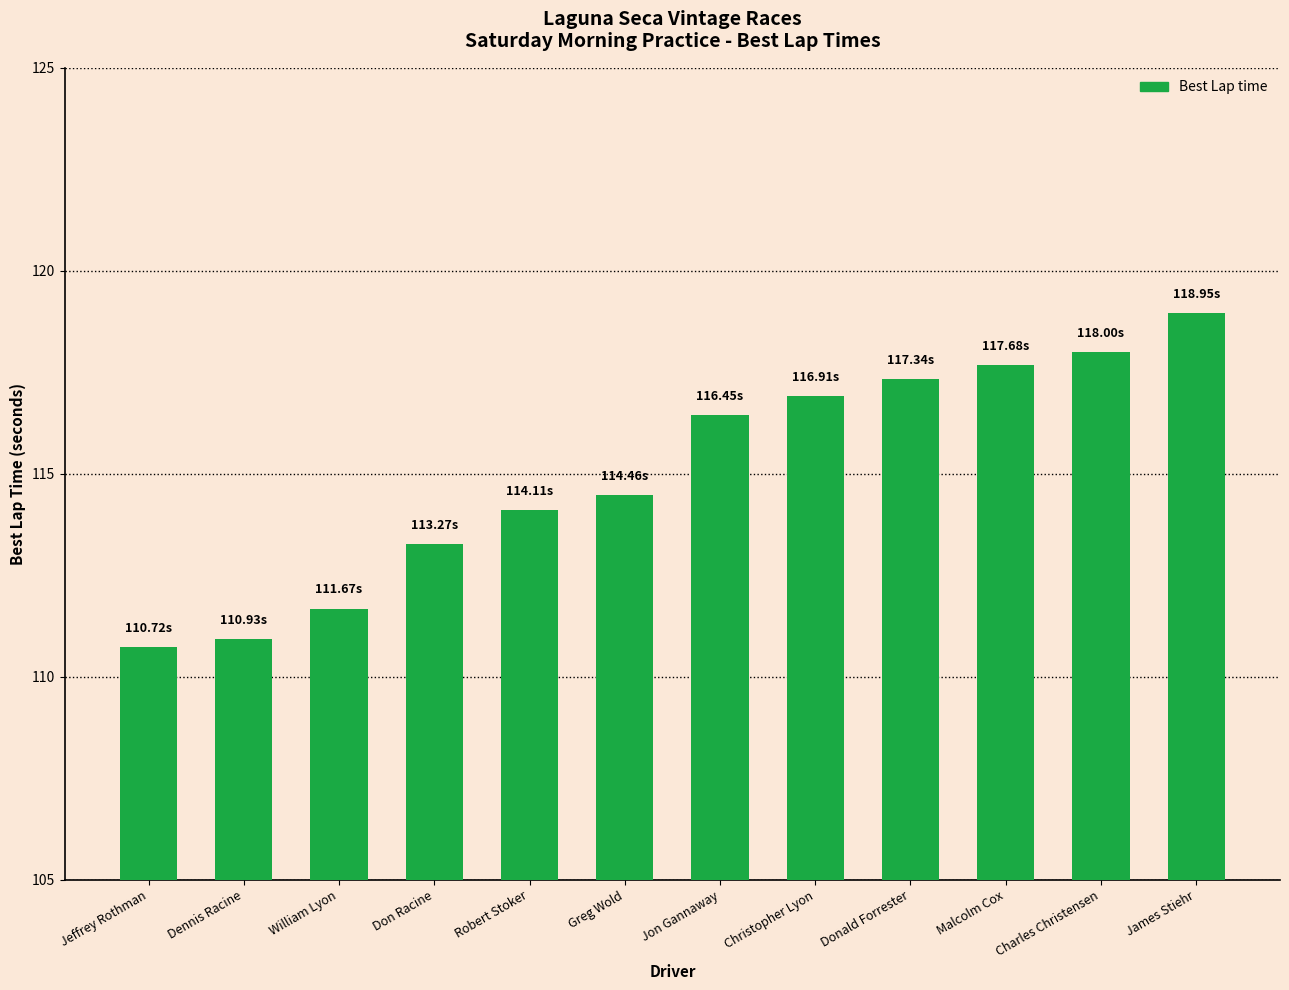

Where is the data nearest to the value 114?

Robert Stoker